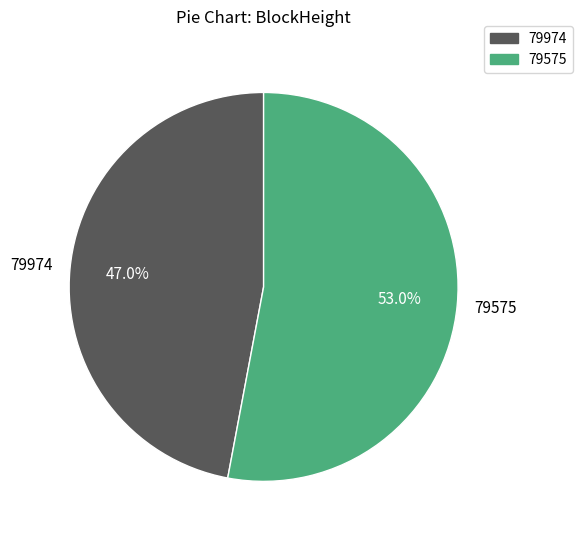

Does 79575 account for over 50% of the chart?

Yes